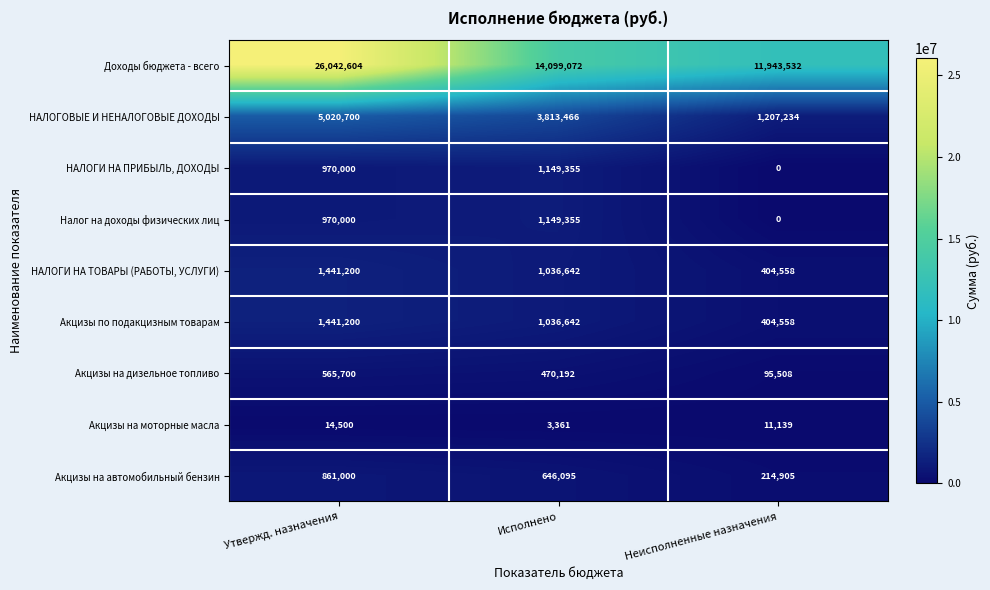

Reading right to left, list all the values displayed in this chart.

Доходы бюджета - всего: Неисполненные назначения=11943532	Исполнено=14099072	Утвержд. назначения=26042604
НАЛОГОВЫЕ И НЕНАЛОГОВЫЕ ДОХОДЫ: Неисполненные назначения=1207234	Исполнено=3813466	Утвержд. назначения=5020700
НАЛОГИ НА ПРИБЫЛЬ, ДОХОДЫ: Неисполненные назначения=0	Исполнено=1149355	Утвержд. назначения=970000
Налог на доходы физических лиц: Неисполненные назначения=0	Исполнено=1149355	Утвержд. назначения=970000
НАЛОГИ НА ТОВАРЫ (РАБОТЫ, УСЛУГИ): Неисполненные назначения=404558	Исполнено=1036642	Утвержд. назначения=1441200
Акцизы по подакцизным товарам: Неисполненные назначения=404558	Исполнено=1036642	Утвержд. назначения=1441200
Акцизы на дизельное топливо: Неисполненные назначения=95508	Исполнено=470192	Утвержд. назначения=565700
Акцизы на моторные масла: Неисполненные назначения=11139	Исполнено=3361	Утвержд. назначения=14500
Акцизы на автомобильный бензин: Неисполненные назначения=214905	Исполнено=646095	Утвержд. назначения=861000